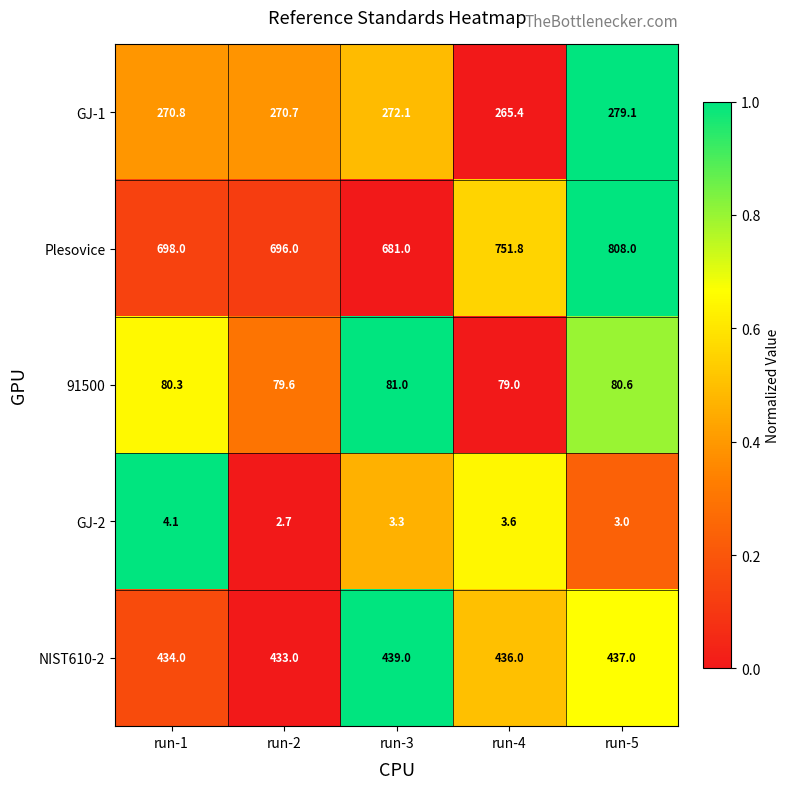

Reading left to right, what are all the values shown in this chart?

GJ-1: run-1=270.8	run-2=270.7	run-3=272.1	run-4=265.4	run-5=279.1
Plesovice: run-1=698.0	run-2=696.0	run-3=681.0	run-4=751.8	run-5=808.0
91500: run-1=80.3	run-2=79.6	run-3=81.0	run-4=79.0	run-5=80.6
GJ-2: run-1=4.1	run-2=2.7	run-3=3.3	run-4=3.6	run-5=3.0
NIST610-2: run-1=434.0	run-2=433.0	run-3=439.0	run-4=436.0	run-5=437.0